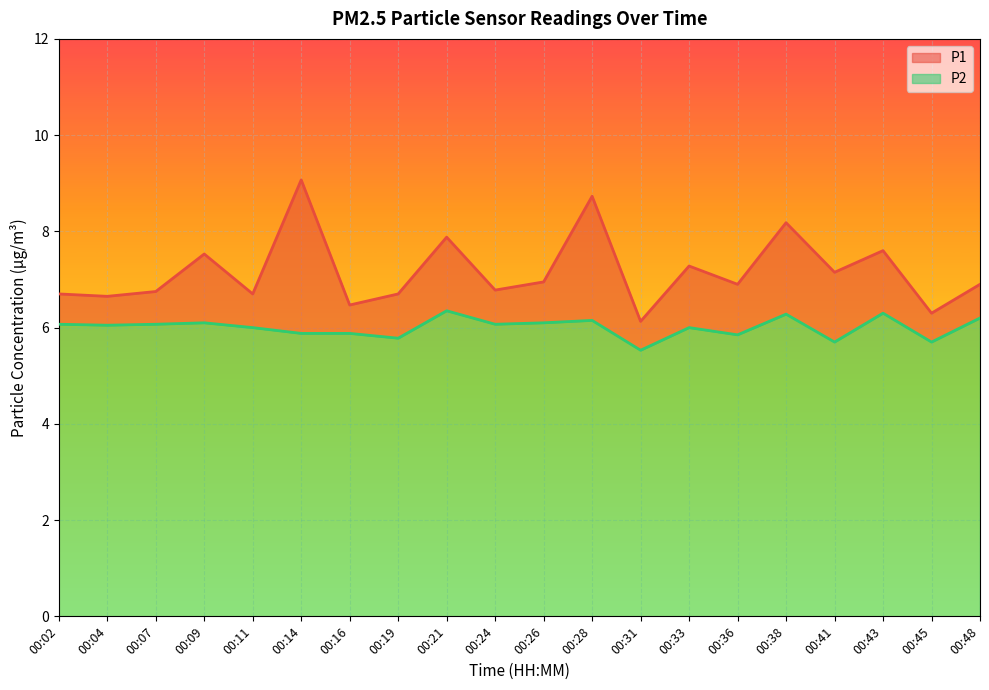

What is the value of the P1 point at the 17th from the left?

7.2